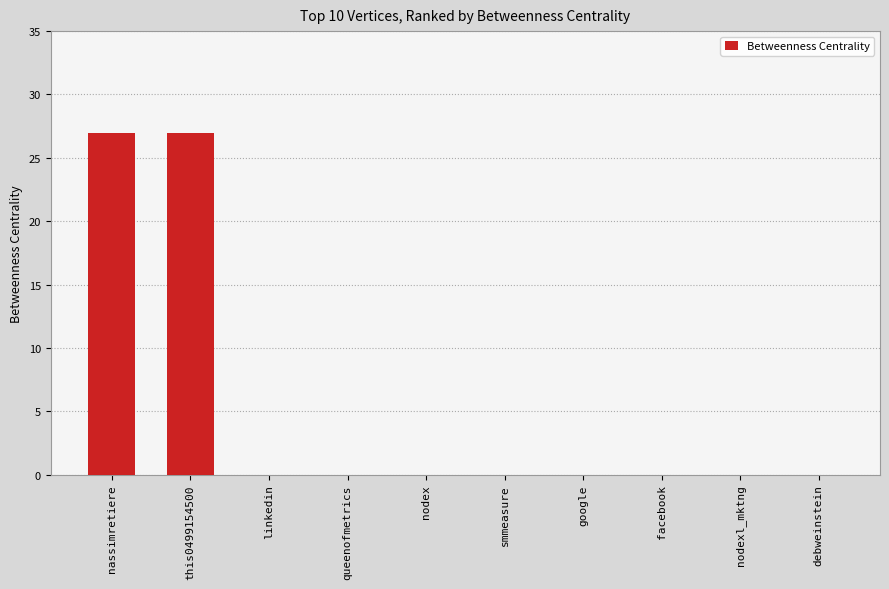

Reading right to left, list all the values displayed in this chart.

debweinstein=0	nodexl_mktng=0	facebook=0	google=0	smmeasure=0	nodex=0	queenofmetrics=0	linkedin=0	this0499154500=27	nassimretiere=27